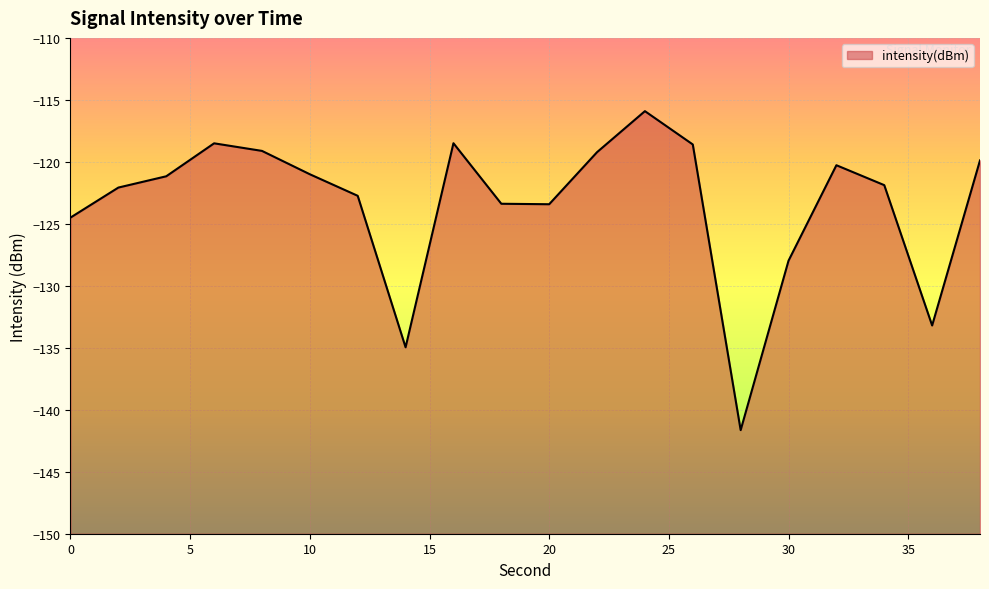

What is the smallest value displayed?

-141.6